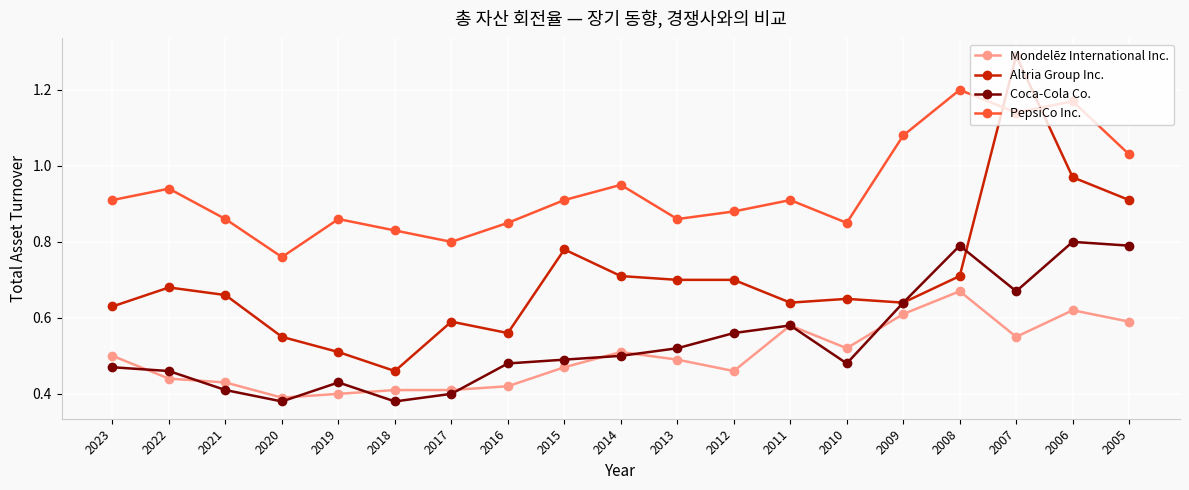

How many interior local peaks does the Coca-Cola Co. series have?

4